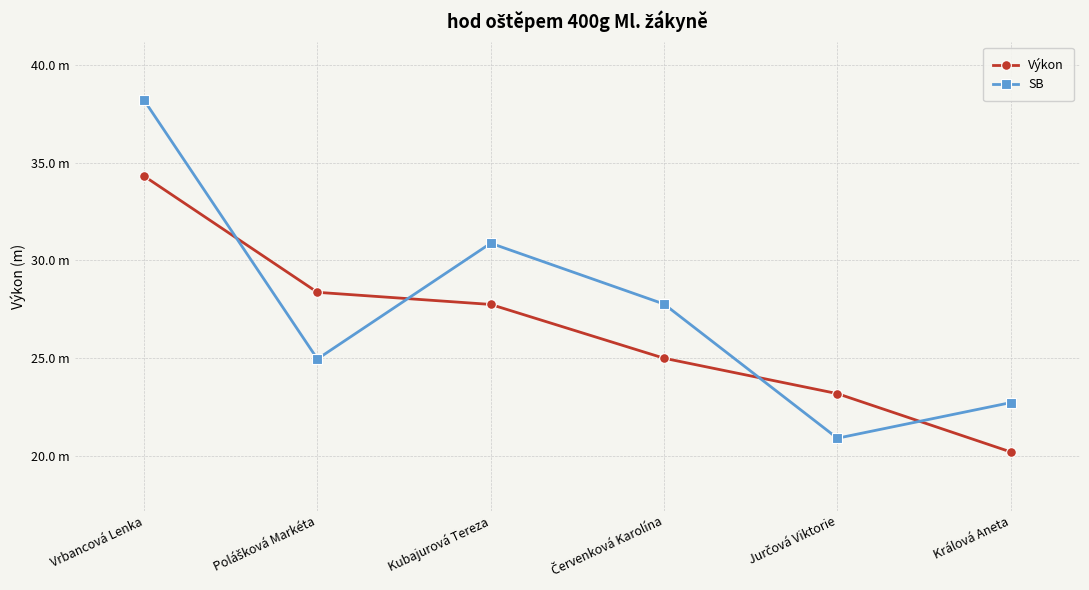

Is this an area chart (filled region under the line)?

No